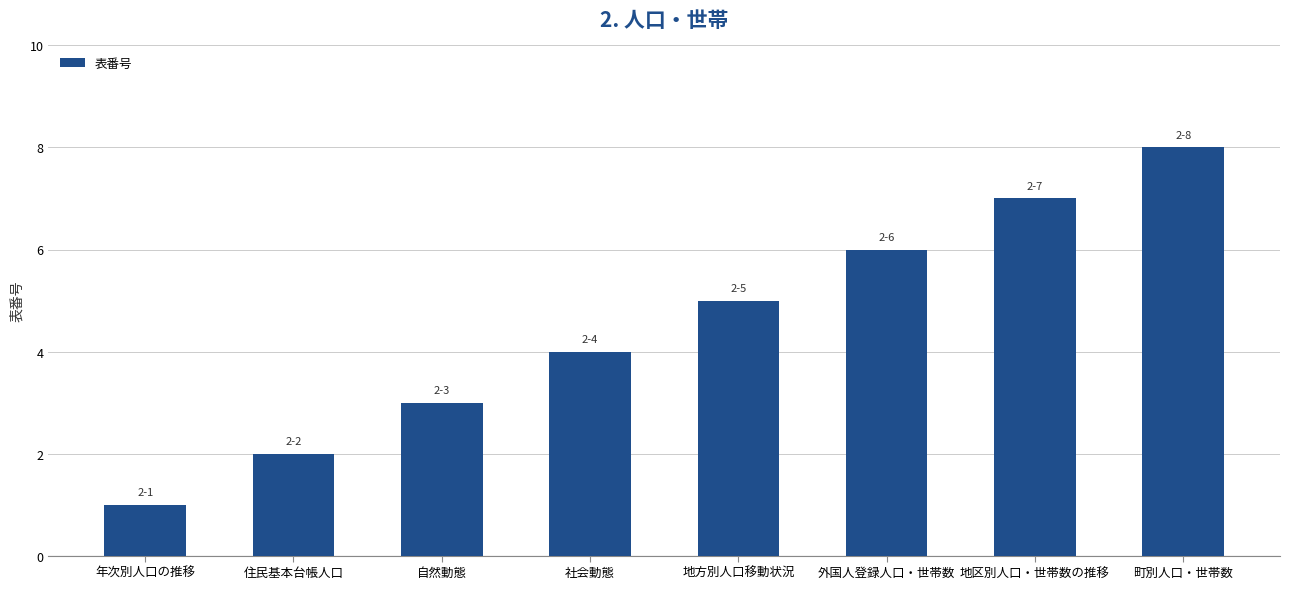

Between 地方別人口移動状況 and 自然動態, which is larger?

地方別人口移動状況